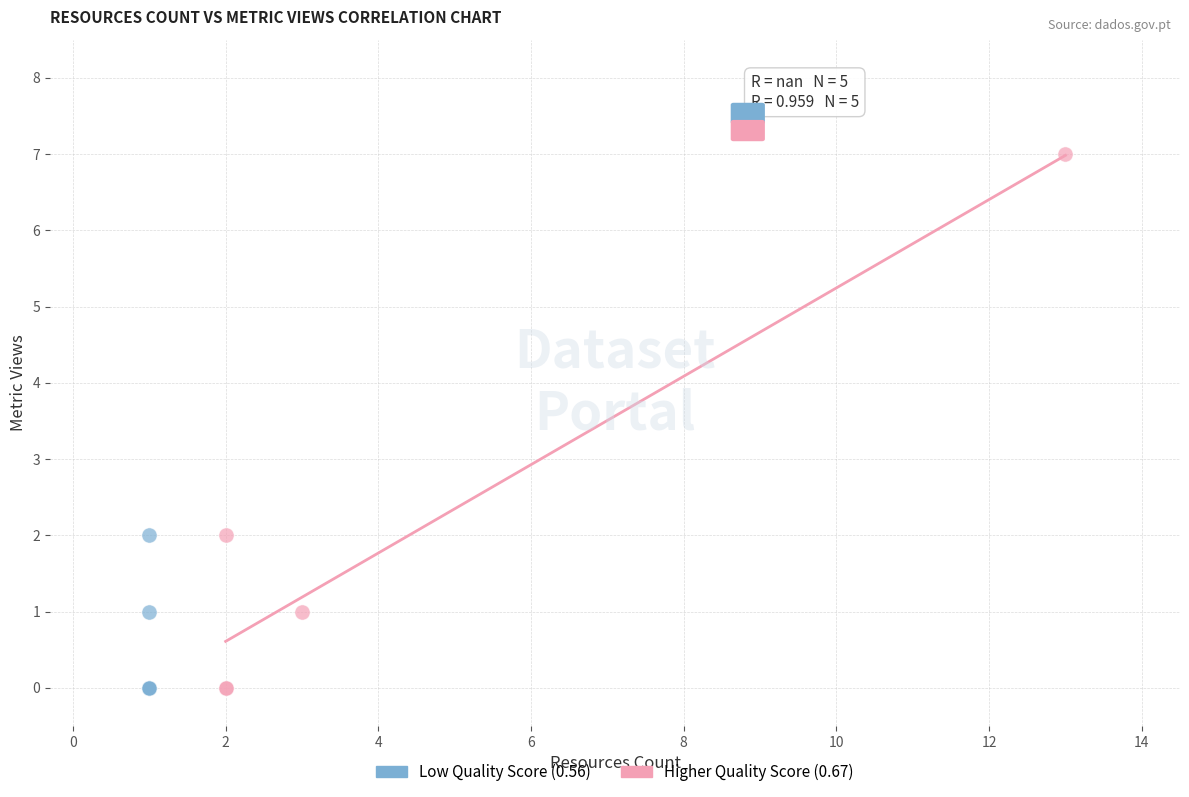

Which series has the largest Y range (max minus min)?

Higher Quality Score (0.67)